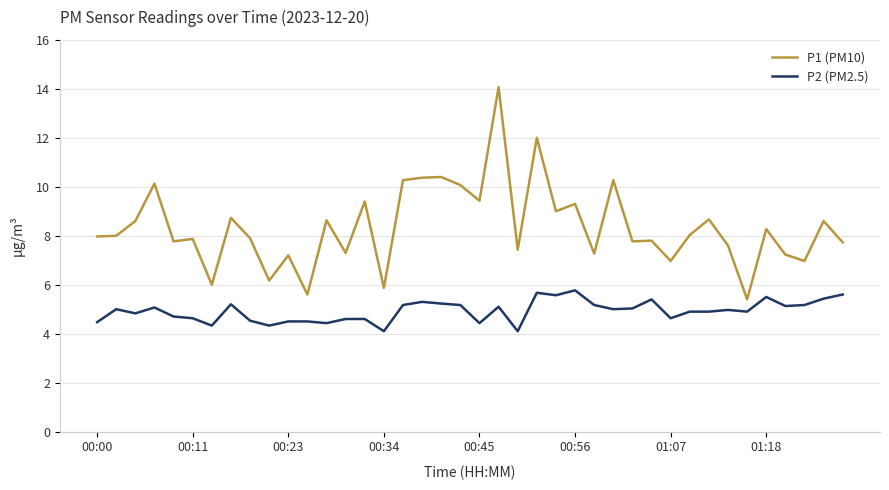

At how many categories does at least one series exceed 11?

2